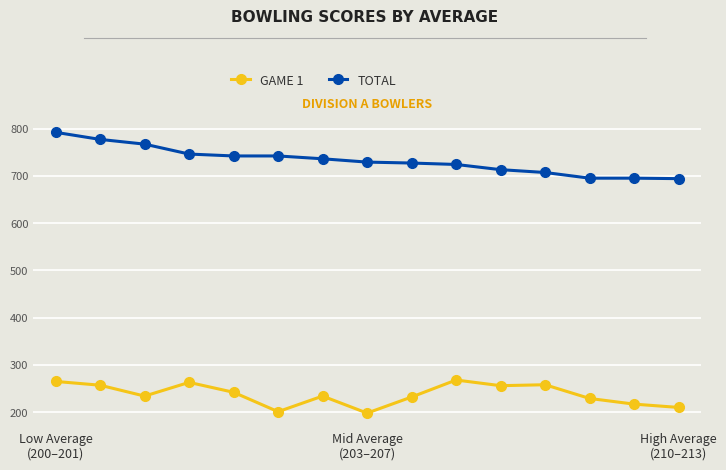

At how many categories does at least one series exceed 345?

15